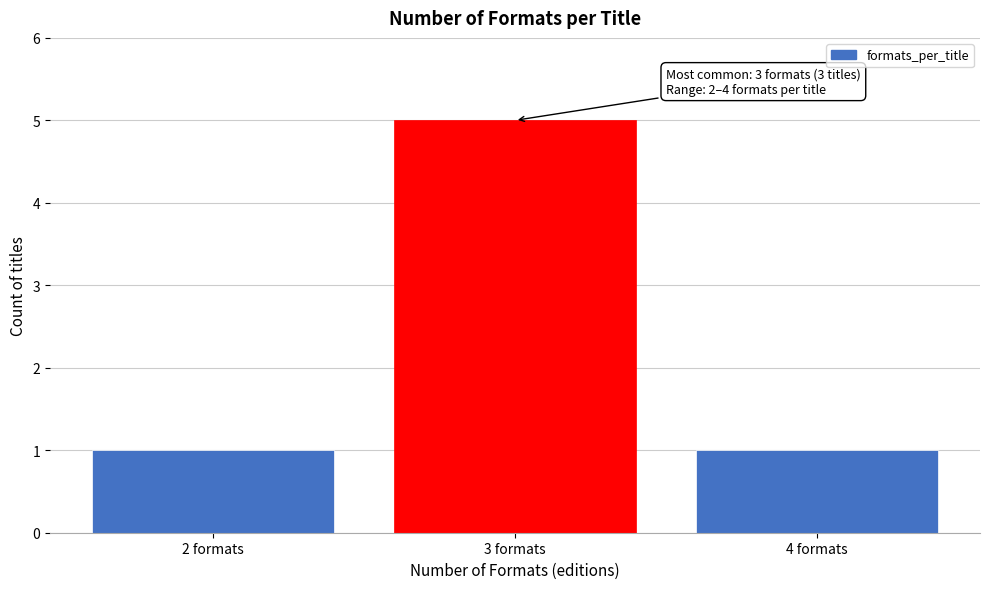

Reading left to right, transcribe all the data shown in this chart.

1	5	1